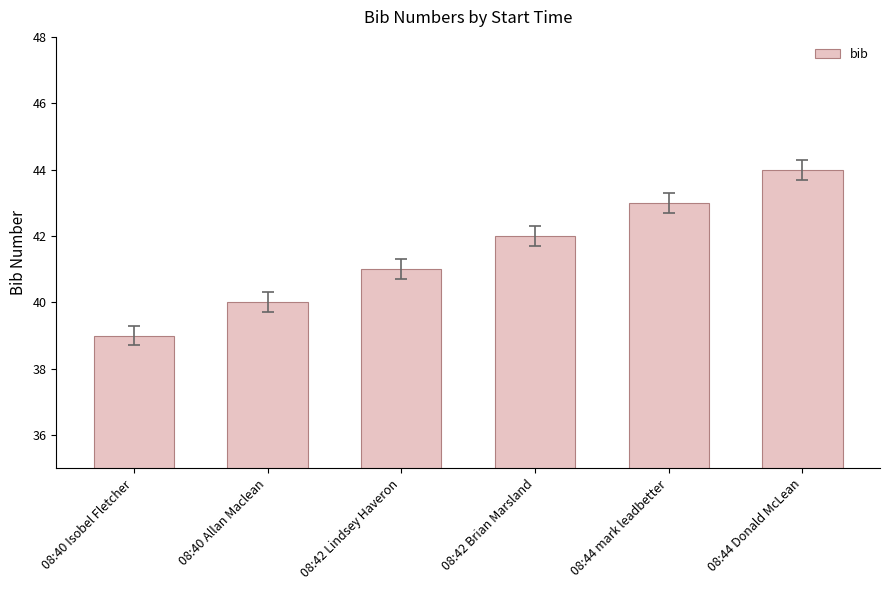

Where is the data nearest to the value 41?

08:42 Lindsey Haveron